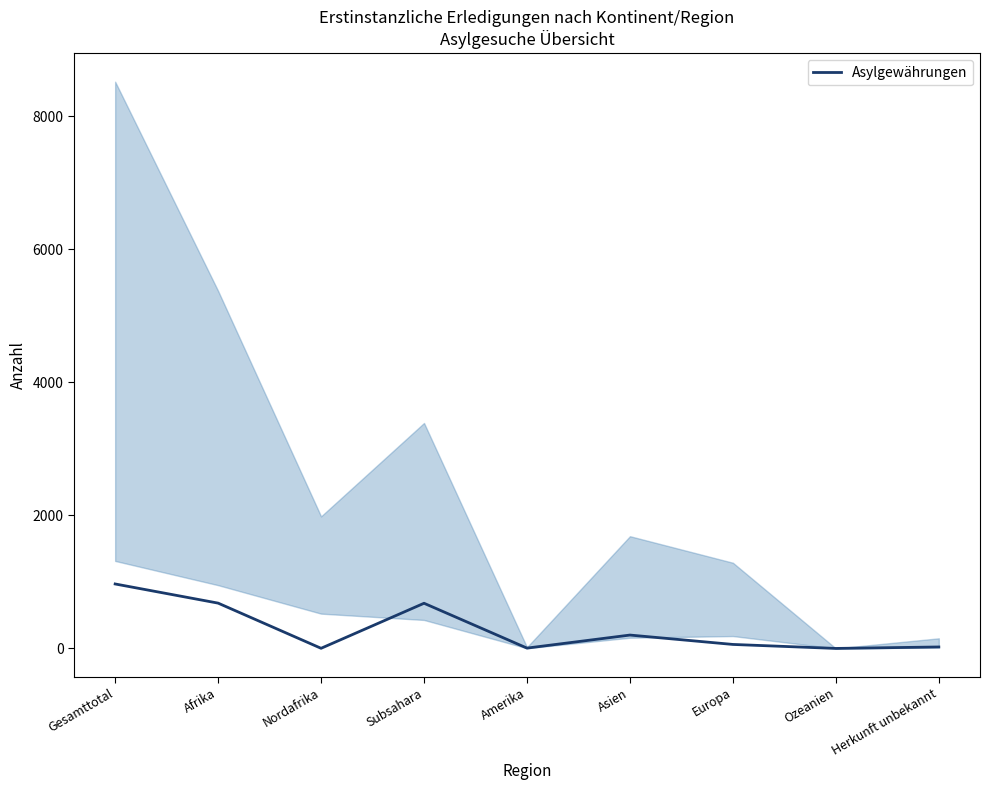

Between Asien and Afrika, which is larger?

Afrika